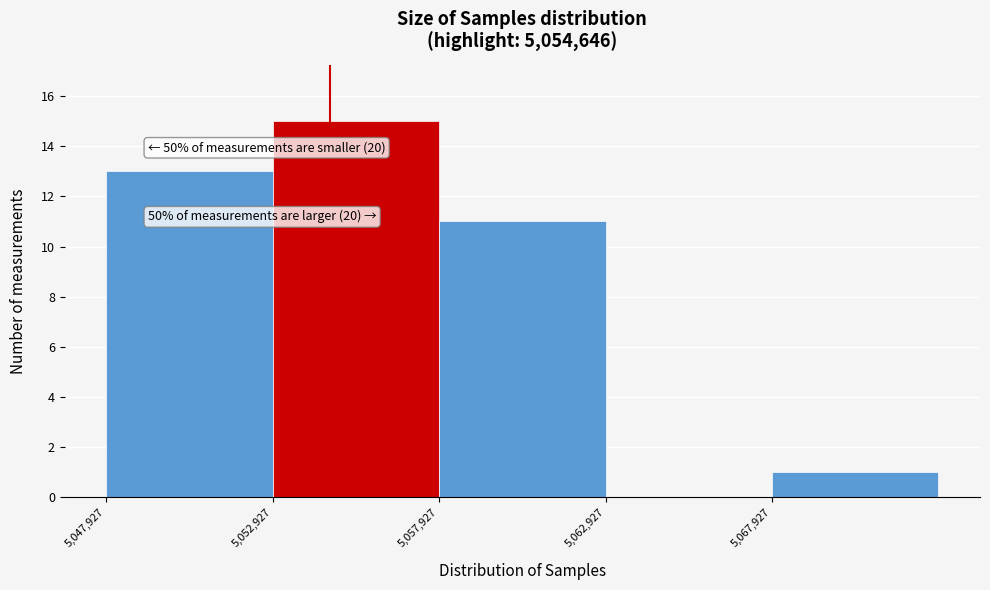

Over which range of the x-axis is the bar tallest?

5053000 to 5058000